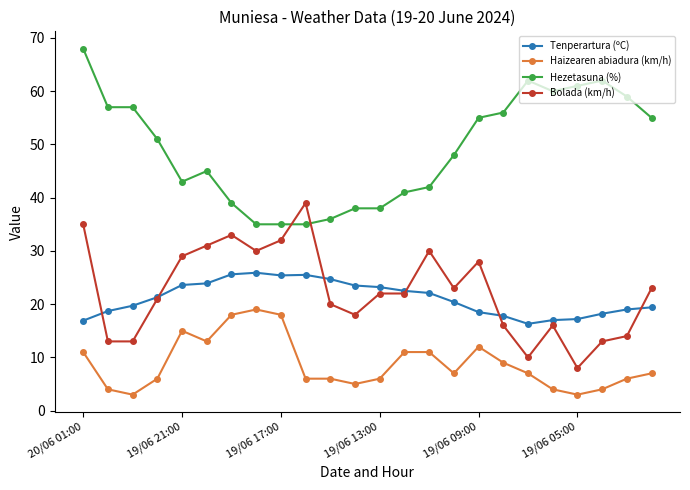

List the series in order of their peak value, highest first.

Hezetasuna (%), Bolada (km/h), Tenperartura (ºC), Haizearen abiadura (km/h)